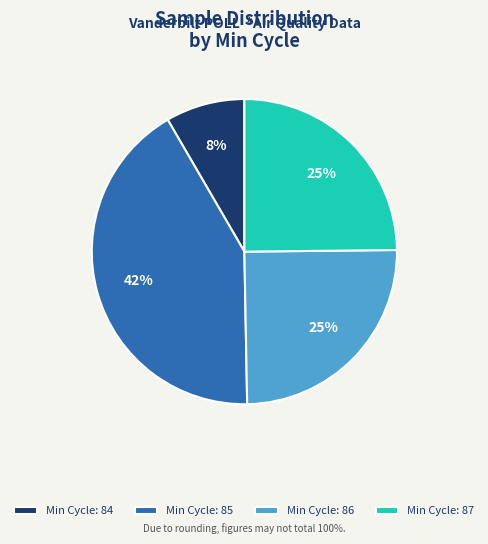

Is the sum of Min Cycle: 85 and Min Cycle: 86 greater than half?

Yes